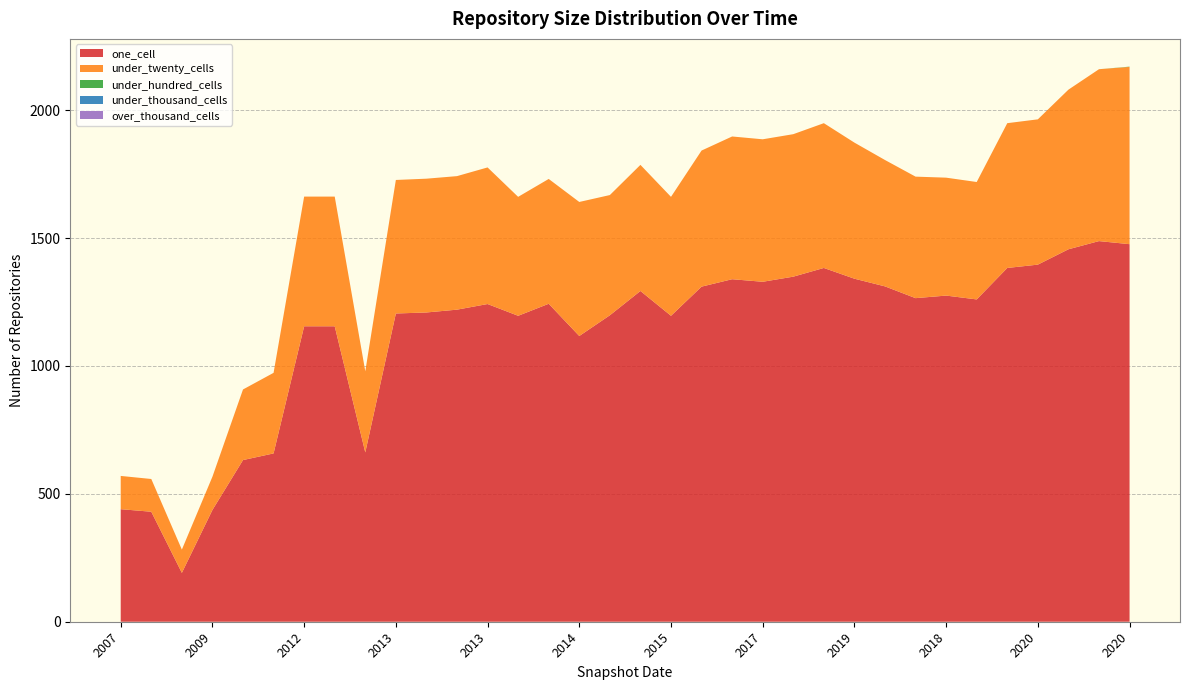

Reading right to left, list all the values displayed in this chart.

one_cell: 2020=1476	2020=1488	2020=1456	2020=1396	2017=1383	2018=1260	2018=1275	2019=1265	2019=1311	2019=1341	2017=1383	2017=1349	2017=1329	2017=1339	2016=1310	2015=1196	2015=1293	2015=1198	2014=1117	2015=1243	2015=1196	2013=1242	2013=1220	2013=1209	2013=1205	2012=662	2012=1155	2012=1155	2011=658	2010=632	2009=437	2008=191	2008=430	2007=440
under_twenty_cells: 2020=693	2020=672	2020=624	2020=568	2017=566	2018=459	2018=461	2019=475	2019=494	2019=532	2017=566	2017=557	2017=557	2017=558	2016=532	2015=465	2015=493	2015=470	2014=524	2015=488	2015=465	2013=534	2013=522	2013=523	2013=522	2012=317	2012=507	2012=507	2011=315	2010=276	2009=130	2008=91	2008=128	2007=130
under_hundred_cells: 2020=1	2020=0	2020=0	2020=0	2017=0	2018=0	2018=0	2019=0	2019=0	2019=0	2017=0	2017=0	2017=0	2017=0	2016=0	2015=0	2015=0	2015=0	2014=0	2015=0	2015=0	2013=0	2013=0	2013=0	2013=0	2012=0	2012=0	2012=0	2011=0	2010=0	2009=0	2008=0	2008=0	2007=0
under_thousand_cells: 2020=0	2020=0	2020=0	2020=0	2017=0	2018=0	2018=0	2019=0	2019=0	2019=0	2017=0	2017=0	2017=0	2017=0	2016=0	2015=0	2015=0	2015=0	2014=0	2015=0	2015=0	2013=0	2013=0	2013=0	2013=0	2012=0	2012=0	2012=0	2011=0	2010=0	2009=0	2008=0	2008=0	2007=0
over_thousand_cells: 2020=0	2020=0	2020=0	2020=0	2017=0	2018=0	2018=0	2019=0	2019=0	2019=0	2017=0	2017=0	2017=0	2017=0	2016=0	2015=0	2015=0	2015=0	2014=0	2015=0	2015=0	2013=0	2013=0	2013=0	2013=0	2012=0	2012=0	2012=0	2011=0	2010=0	2009=0	2008=0	2008=0	2007=0